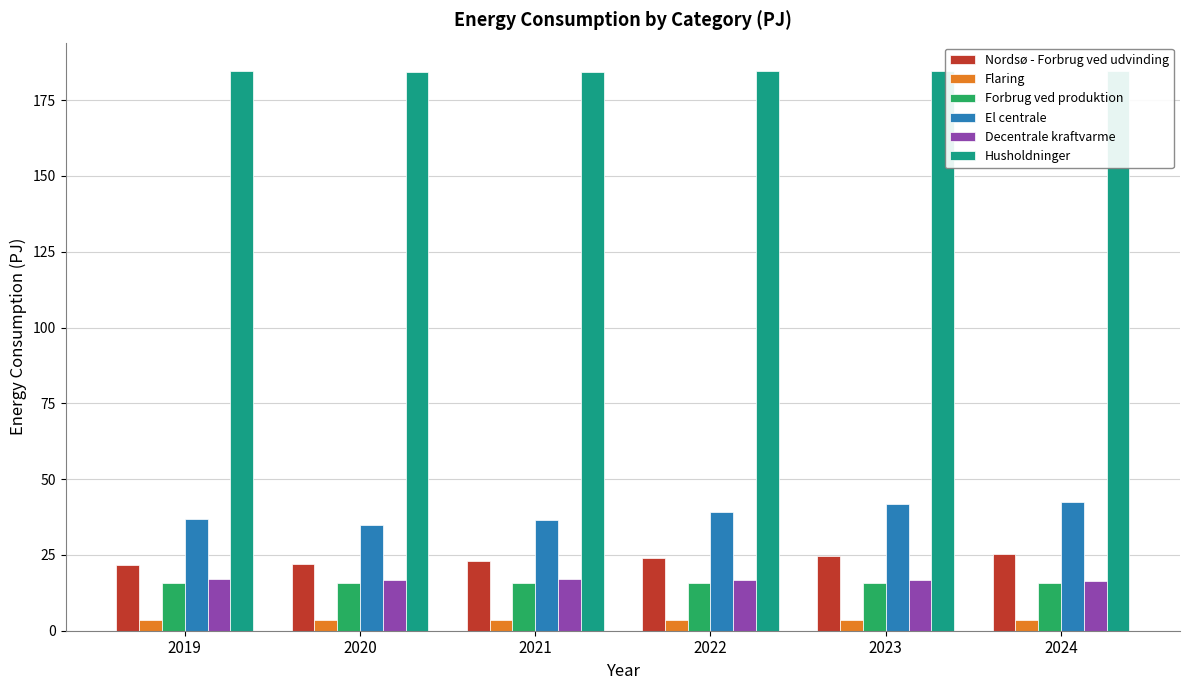

Is the value of Flaring at 2020 greater than the value of El centrale at 2021?

No